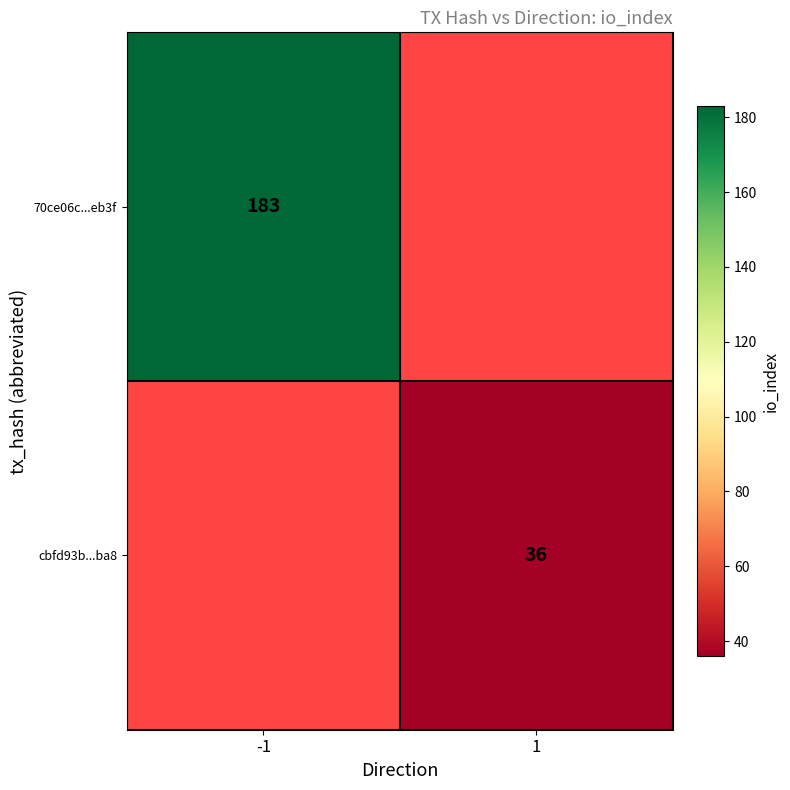

True or false: cbfd93b...ba8 has a value of 36 at 1.

True